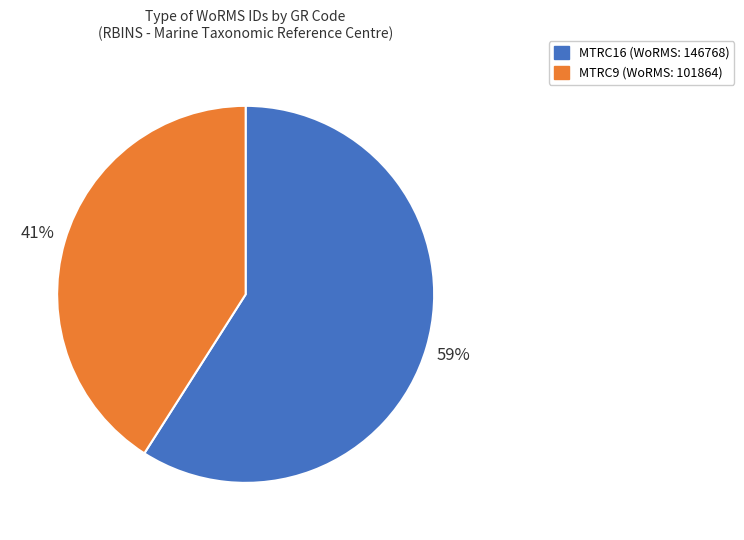

Which category has the biggest portion of the pie?

MTRC16